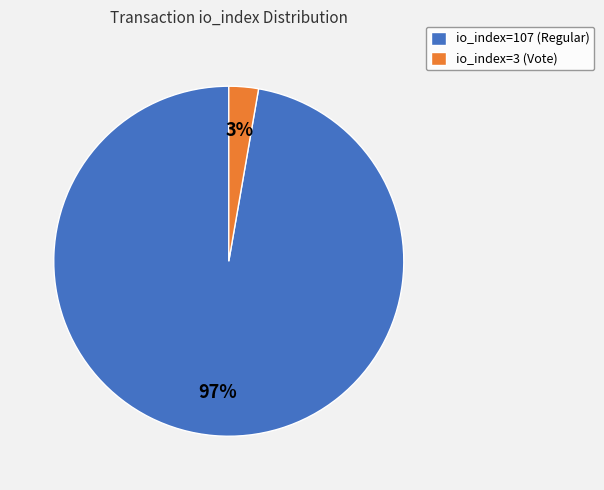

Which category accounts for the majority?

io_index=107 (Regular)